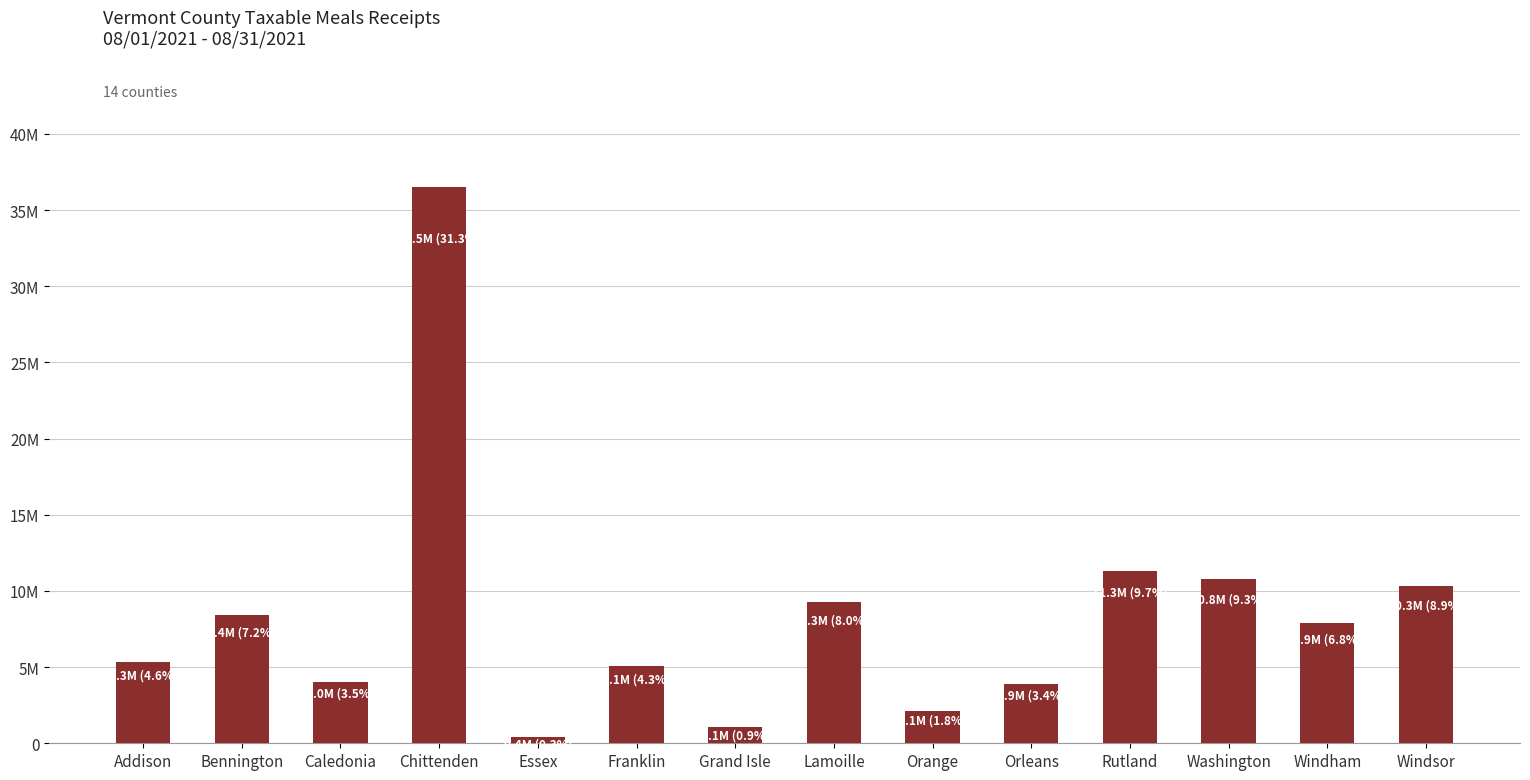

Are the bars horizontal?

No